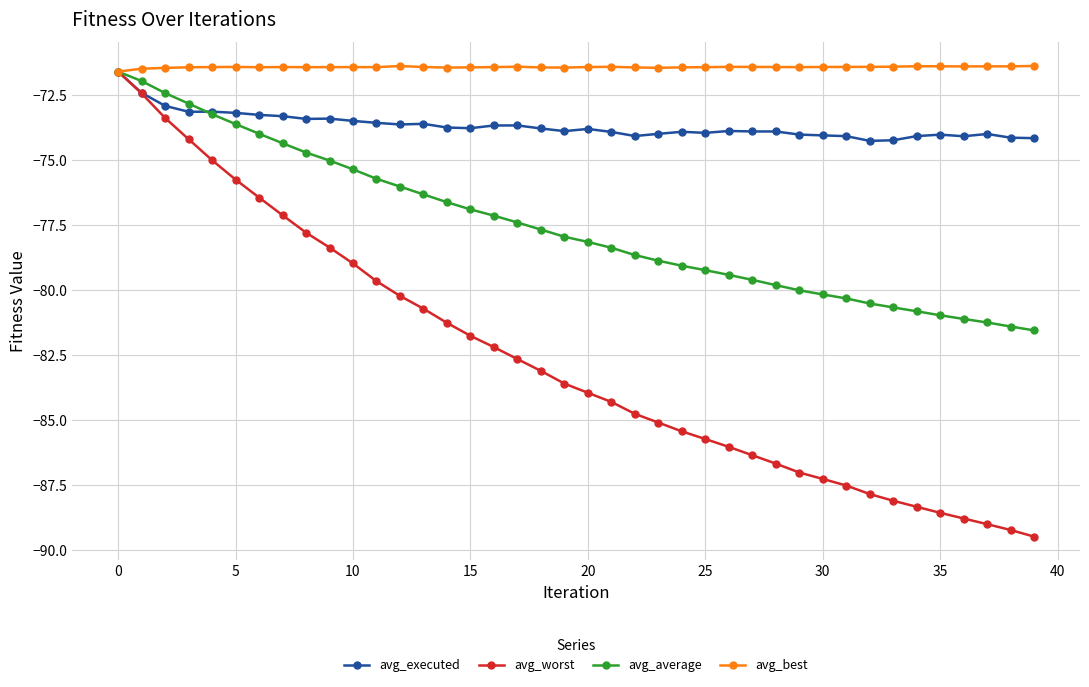

Which series has the widest spread of values?

avg_worst